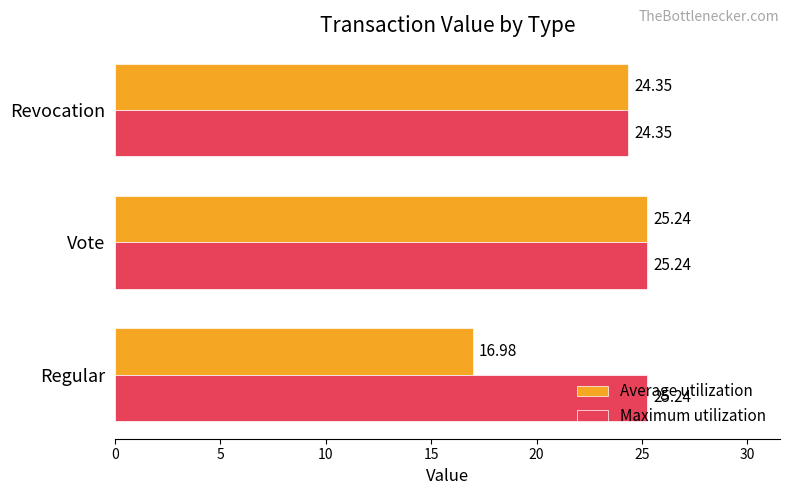

At which category is the sum across all series the highest?

Vote